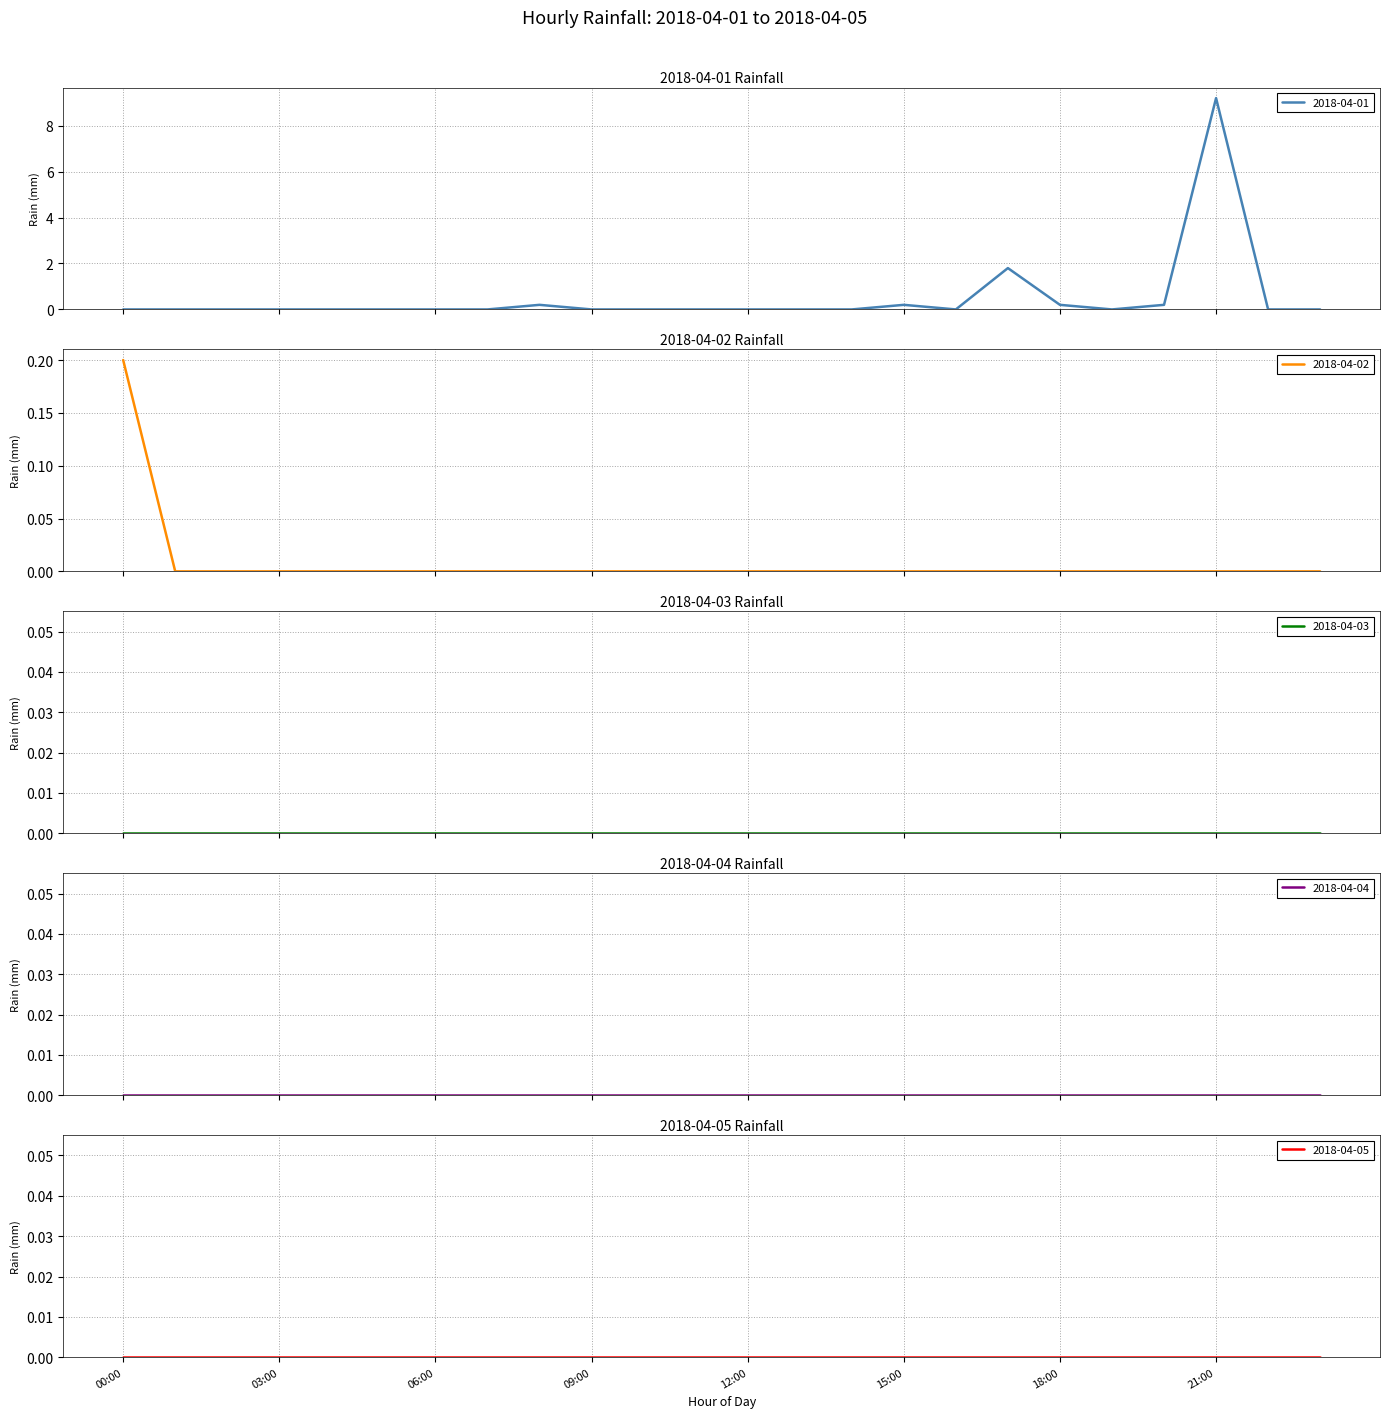

True or false: 2018-04-02 and 2018-04-01 cross at least once.

False